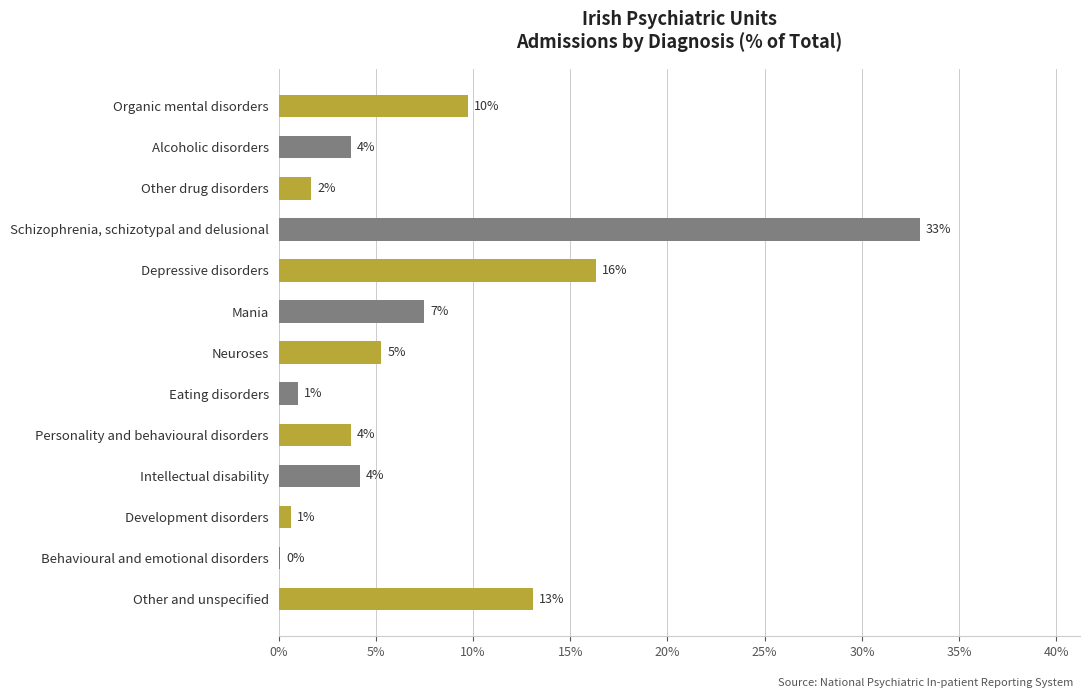

Does the chart contain any negative values?

No